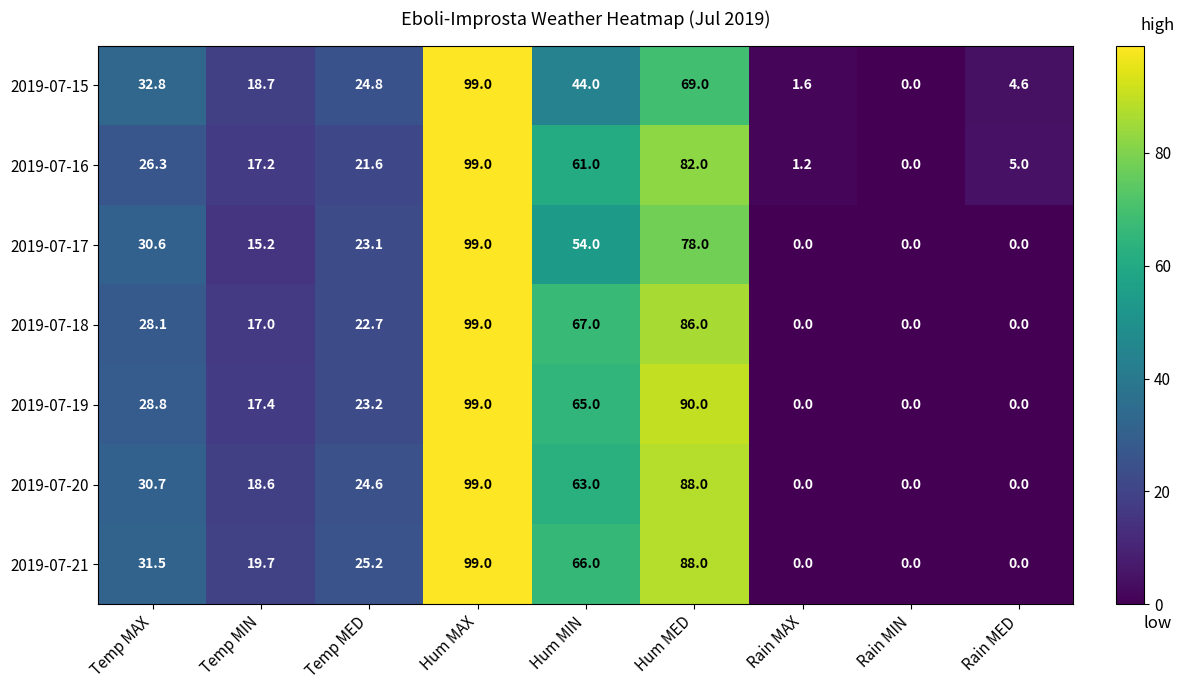

Which series has the largest total across all categories?

2019-07-21